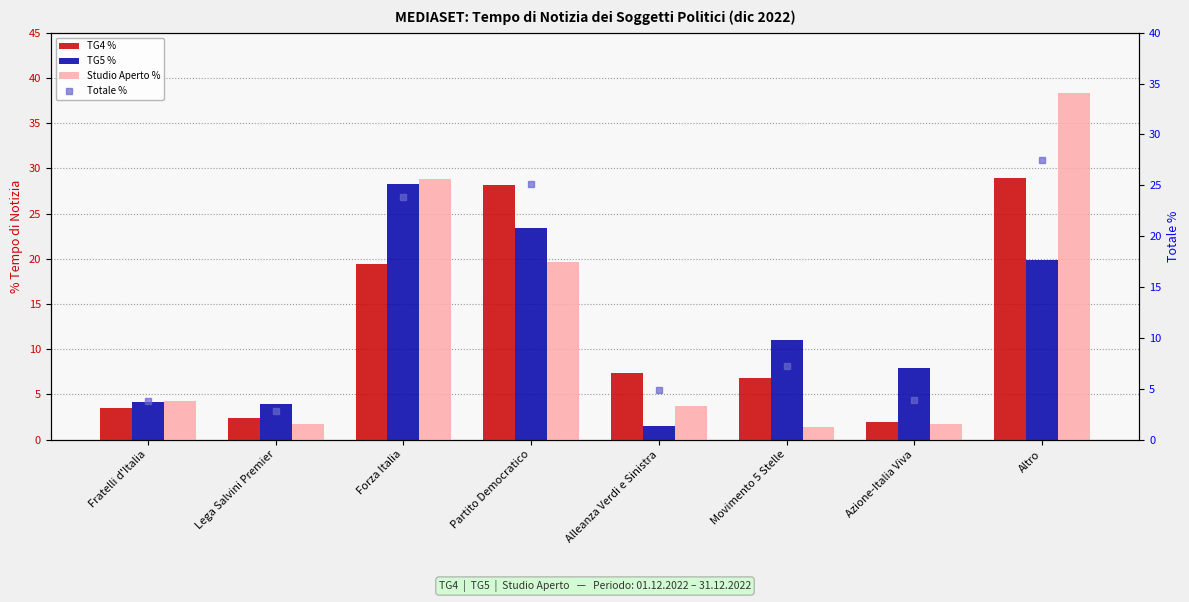

What is the sum of all Totale % values?

99.1